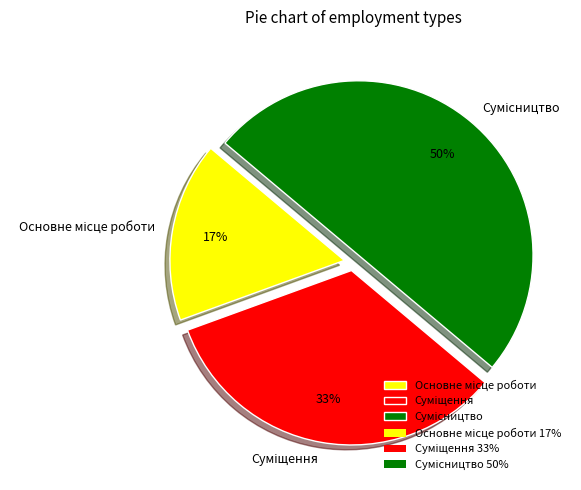

To the nearest percent, what is the average slice percentage?

33%